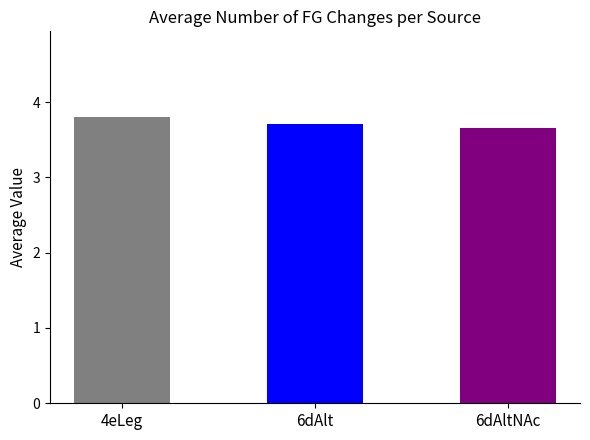

Reading left to right, list all the values displayed in this chart.

4eLeg=3.8	6dAlt=3.7	6dAltNAc=3.6